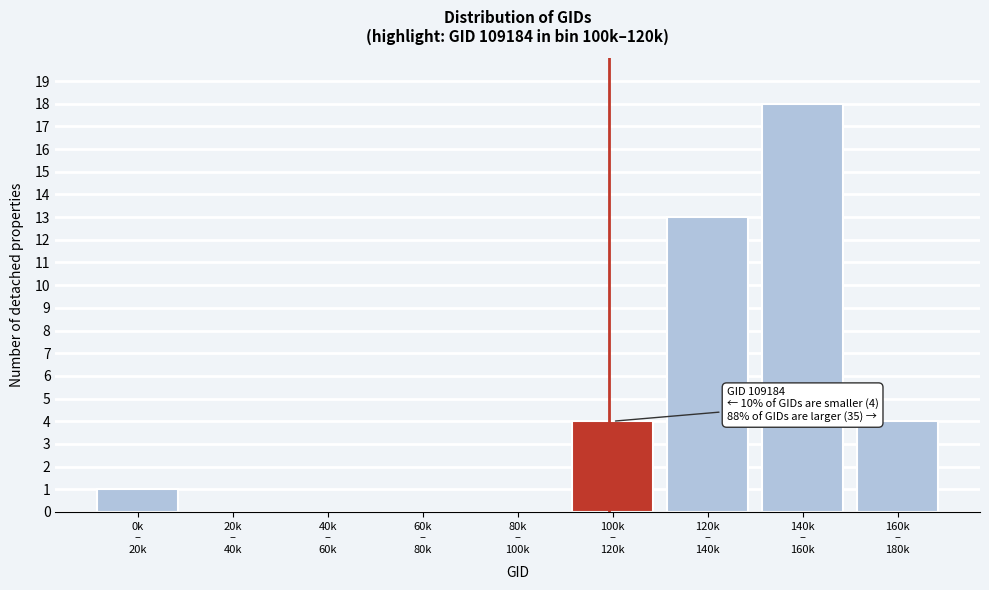

What is the maximum value shown in the chart?

18